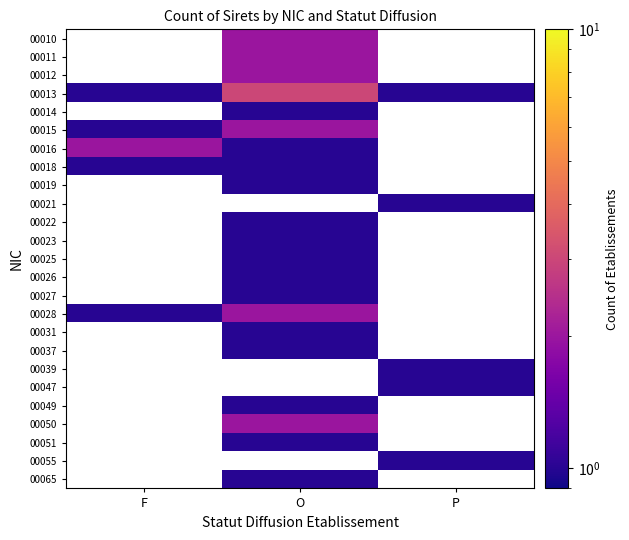

Count the number of categories in the chart.

3